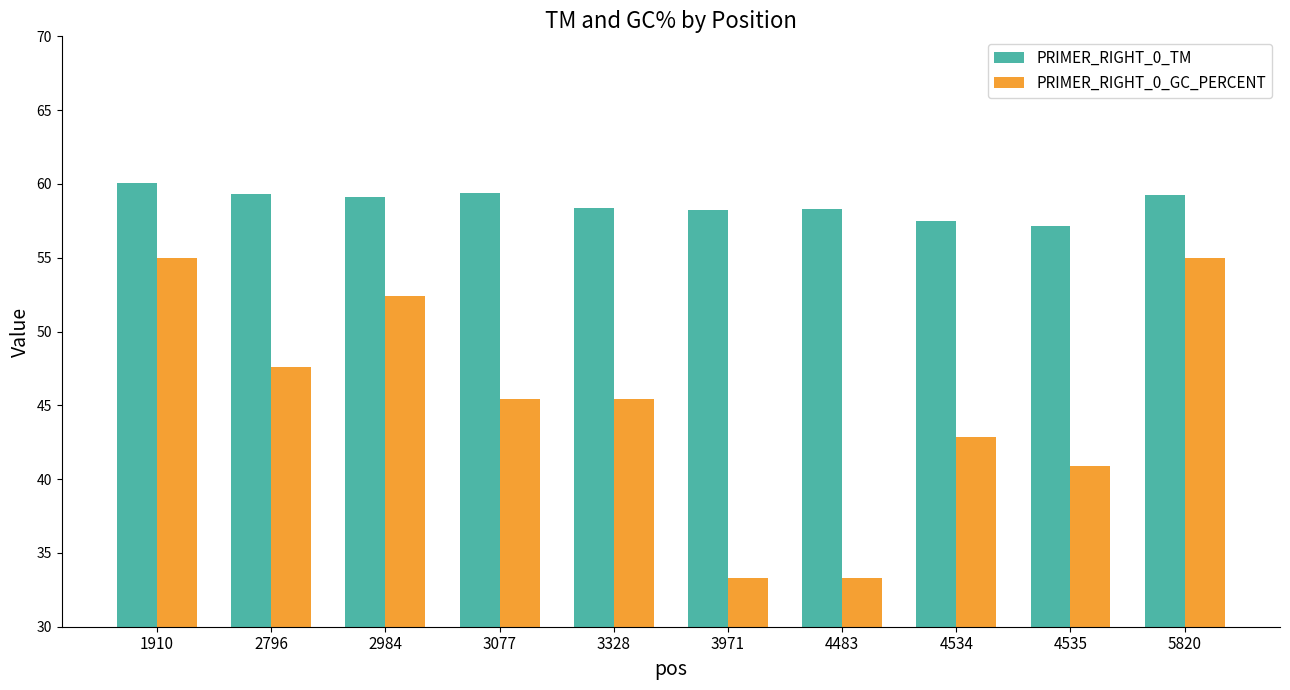

Between 1910 and 3077, which series saw the biggest shift?

PRIMER_RIGHT_0_GC_PERCENT